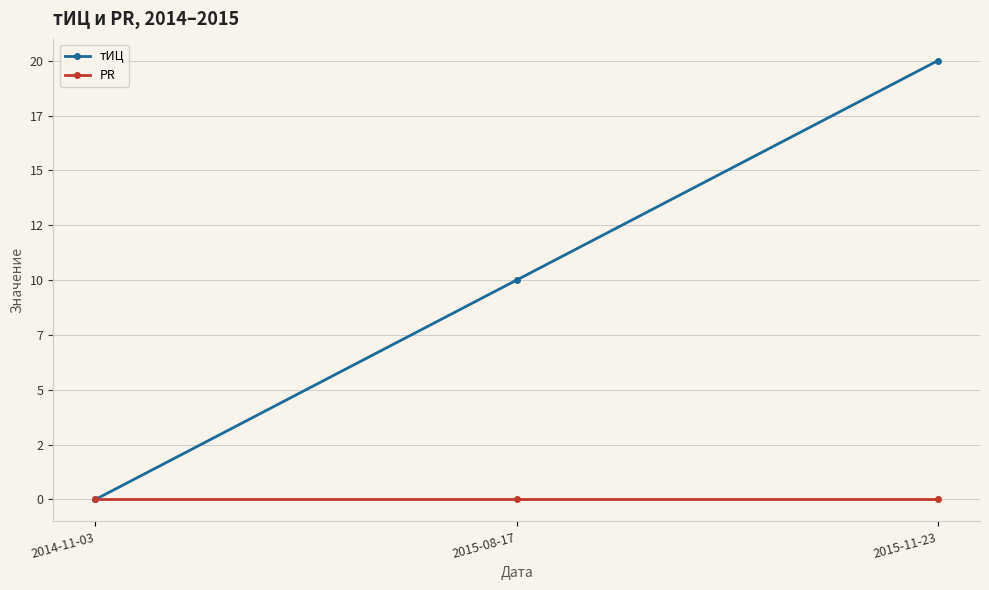

What is the highest value of the тИЦ series?

20